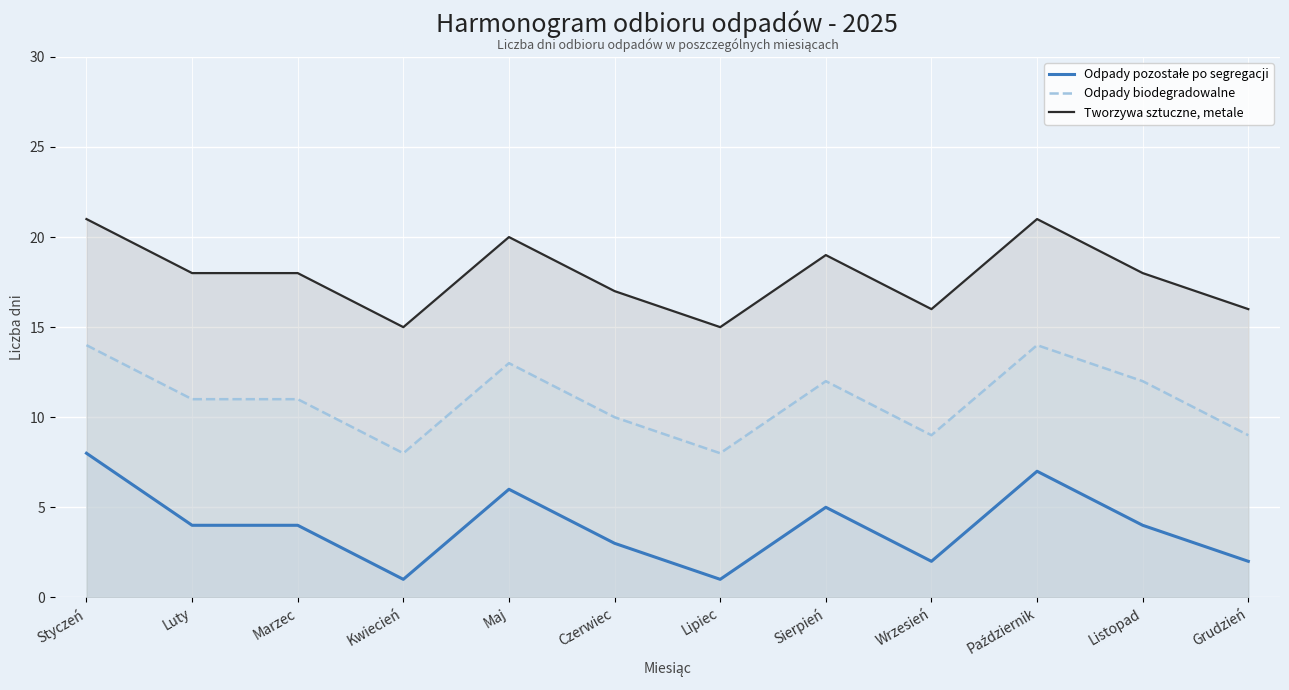

True or false: Odpady pozostałe po segregacji and Tworzywa sztuczne, metale intersect in this chart.

False